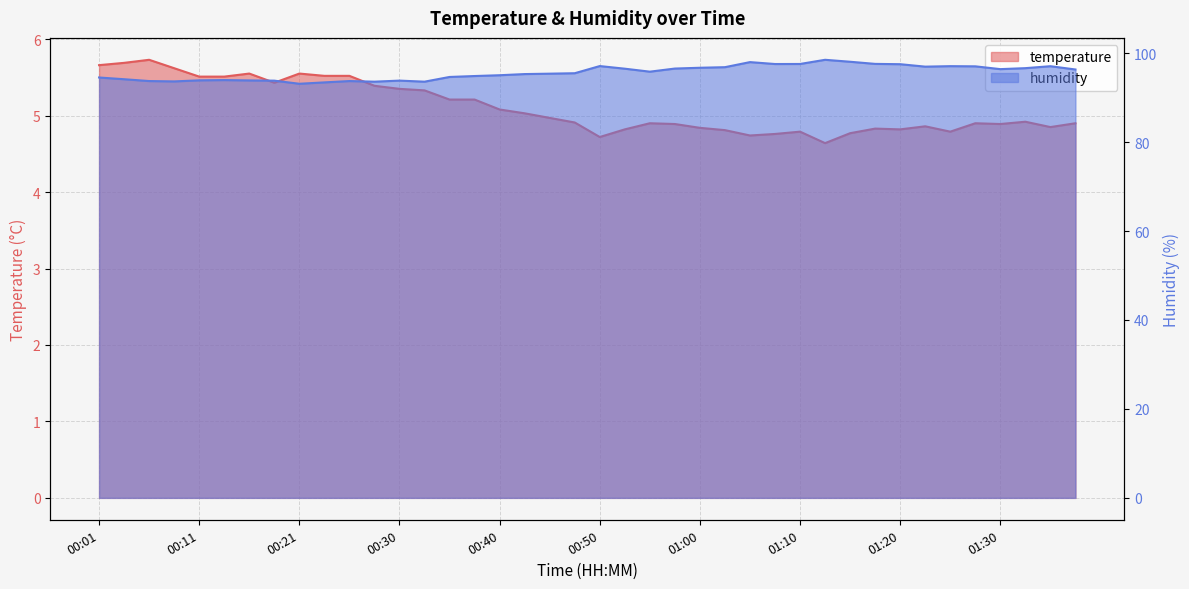

Reading left to right, transcribe all the data shown in this chart.

temperature: 00:01=5.7	00:03=5.7	00:06=5.7	00:08=5.6	00:11=5.5	00:13=5.5	00:16=5.5	00:18=5.4	00:21=5.5	00:23=5.5	00:26=5.5	00:28=5.4	00:30=5.3	00:33=5.3	00:35=5.2	00:38=5.2	00:40=5.1	00:43=5.0	00:45=5.0	00:48=4.9	00:50=4.7	00:53=4.8	00:55=4.9	00:58=4.9	01:00=4.8	01:03=4.8	01:05=4.7	01:08=4.8	01:10=4.8	01:13=4.6	01:15=4.8	01:18=4.8	01:20=4.8	01:23=4.9	01:25=4.8	01:27=4.9	01:30=4.9	01:32=4.9	01:35=4.8	01:37=4.9
humidity: 00:01=94.5	00:03=94.1	00:06=93.7	00:08=93.7	00:11=93.9	00:13=94.0	00:16=93.9	00:18=93.8	00:21=93.1	00:23=93.4	00:26=93.7	00:28=93.6	00:30=93.8	00:33=93.6	00:35=94.7	00:38=94.9	00:40=95.0	00:43=95.3	00:45=95.4	00:48=95.5	00:50=97.1	00:53=96.5	00:55=95.8	00:58=96.5	01:00=96.7	01:03=96.8	01:05=98.0	01:08=97.6	01:10=97.6	01:13=98.5	01:15=98.1	01:18=97.6	01:20=97.5	01:23=97.0	01:25=97.1	01:27=97.0	01:30=96.4	01:32=96.6	01:35=97.1	01:37=96.3